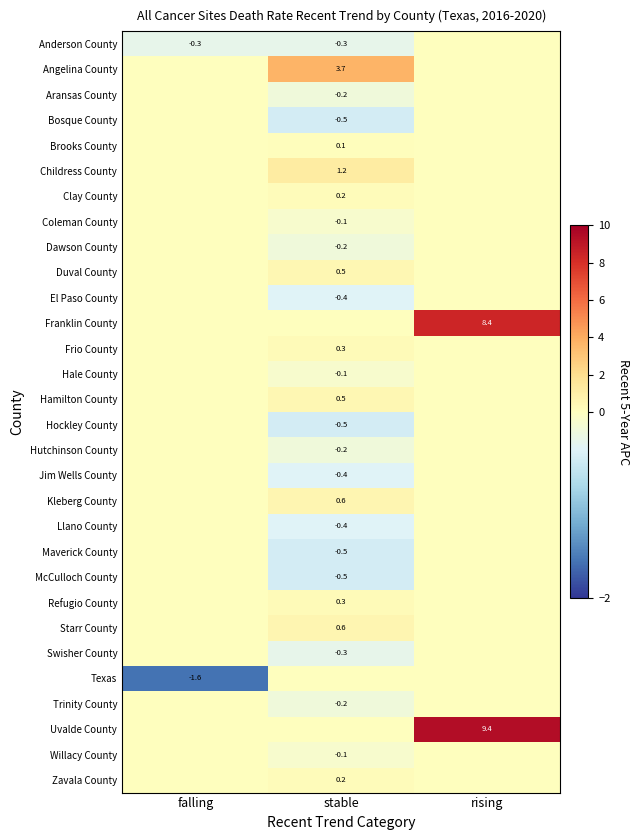

The value of Jim Wells County at stable is -0.4. True or false?

True